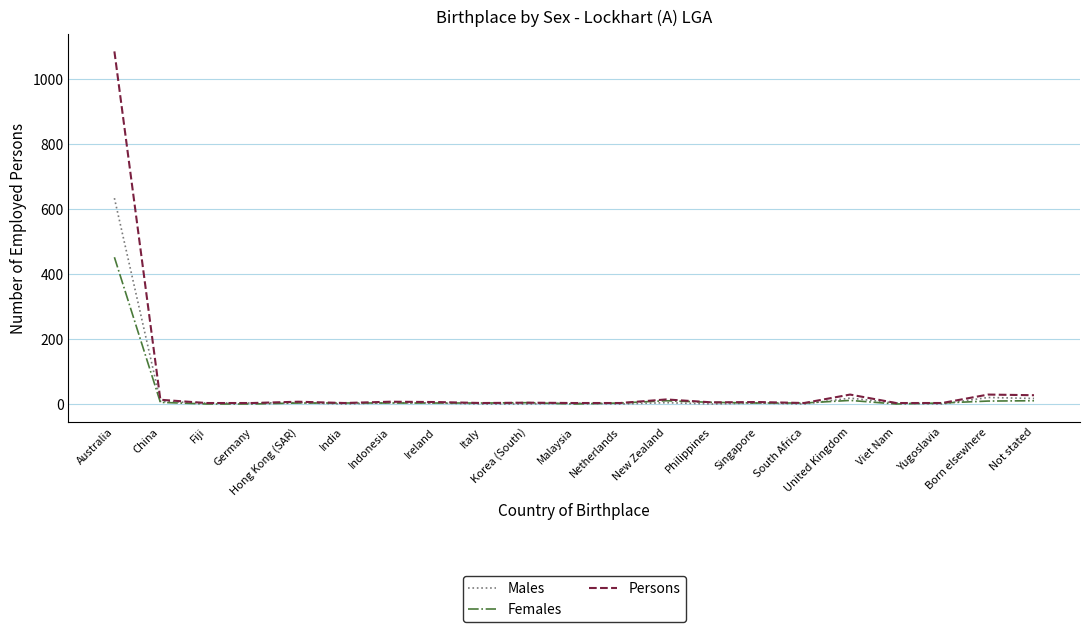

What is the difference between the maximum and minimum values in the Persons series?

1083